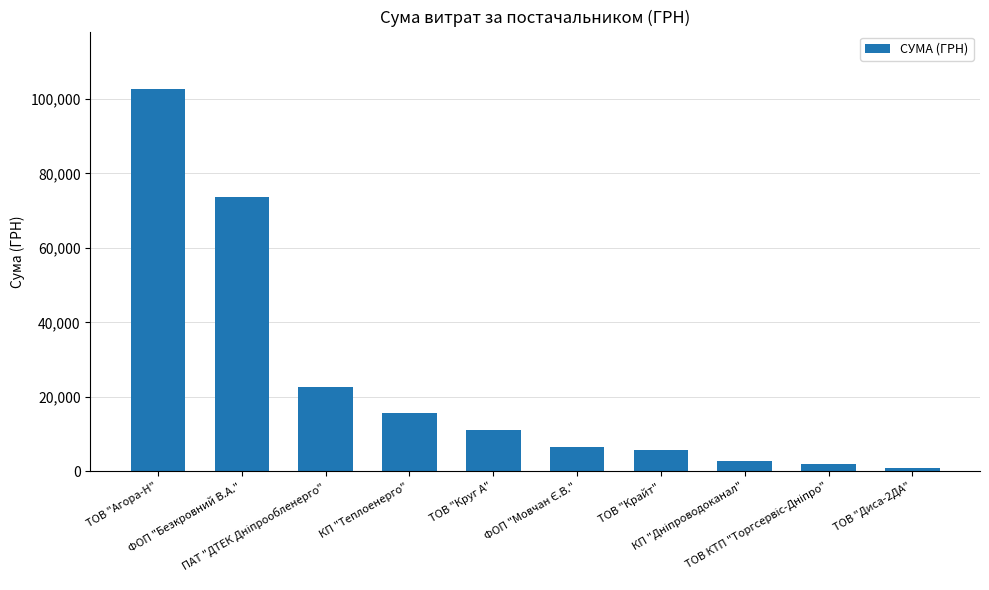

What is the greatest value displayed?

102661.4